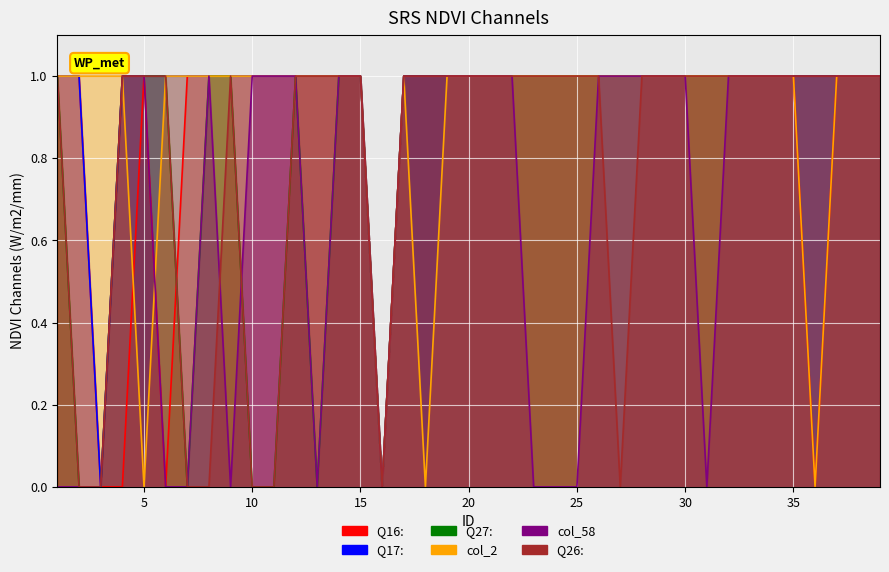

Reading right to left, what are all the values shown in this chart?

Q16: : 39=1	38=1	37=1	36=0	35=1	34=1	33=1	32=1	31=1	30=1	29=1	28=1	27=1	26=1	25=1	24=1	23=1	22=1	21=1	20=1	19=1	18=1	17=1	16=0	15=1	14=1	13=1	12=1	11=1	10=1	9=1	8=1	7=1	6=0	5=1	4=0	3=0	2=1	1=1
Q17: : 39=1	38=1	37=1	36=1	35=1	34=1	33=1	32=1	31=1	30=1	29=1	28=1	27=1	26=1	25=1	24=1	23=1	22=1	21=1	20=1	19=1	18=1	17=1	16=0	15=1	14=1	13=1	12=1	11=1	10=1	9=1	8=1	7=1	6=1	5=1	4=1	3=0	2=1	1=1
Q27: : 39=1	38=1	37=1	36=1	35=1	34=1	33=1	32=1	31=1	30=1	29=1	28=1	27=1	26=1	25=1	24=1	23=1	22=1	21=1	20=1	19=1	18=1	17=1	16=0	15=1	14=1	13=0	12=1	11=0	10=0	9=1	8=1	7=0	6=1	5=1	4=1	3=0	2=0	1=1
col_2: 39=1	38=1	37=1	36=0	35=1	34=1	33=1	32=1	31=1	30=1	29=1	28=1	27=1	26=1	25=1	24=1	23=1	22=1	21=1	20=1	19=1	18=0	17=1	16=0	15=1	14=1	13=1	12=1	11=1	10=1	9=1	8=1	7=1	6=1	5=0	4=1	3=1	2=1	1=1
col_58: 39=1	38=1	37=1	36=1	35=1	34=1	33=1	32=1	31=0	30=1	29=1	28=1	27=1	26=1	25=0	24=0	23=0	22=1	21=1	20=1	19=1	18=1	17=1	16=0	15=1	14=1	13=0	12=1	11=1	10=1	9=0	8=1	7=0	6=0	5=1	4=1	3=0	2=0	1=0
Q26: : 39=1	38=1	37=1	36=1	35=1	34=1	33=1	32=1	31=1	30=1	29=1	28=1	27=0	26=1	25=1	24=1	23=1	22=1	21=1	20=1	19=1	18=1	17=1	16=0	15=1	14=1	13=1	12=1	11=0	10=0	9=1	8=0	7=0	6=1	5=1	4=1	3=0	2=0	1=1